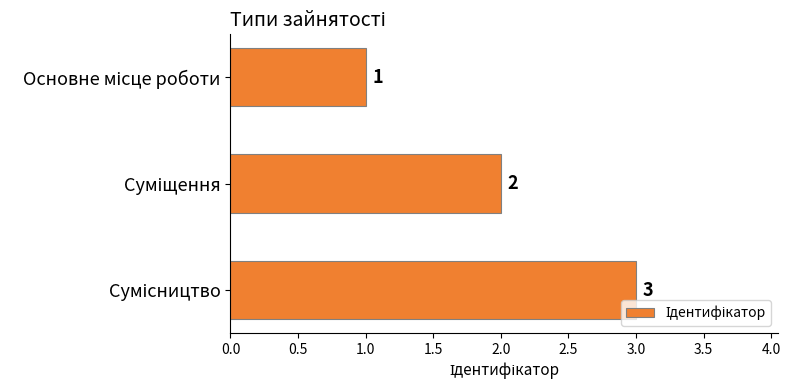

How many categories are shown in the chart?

3